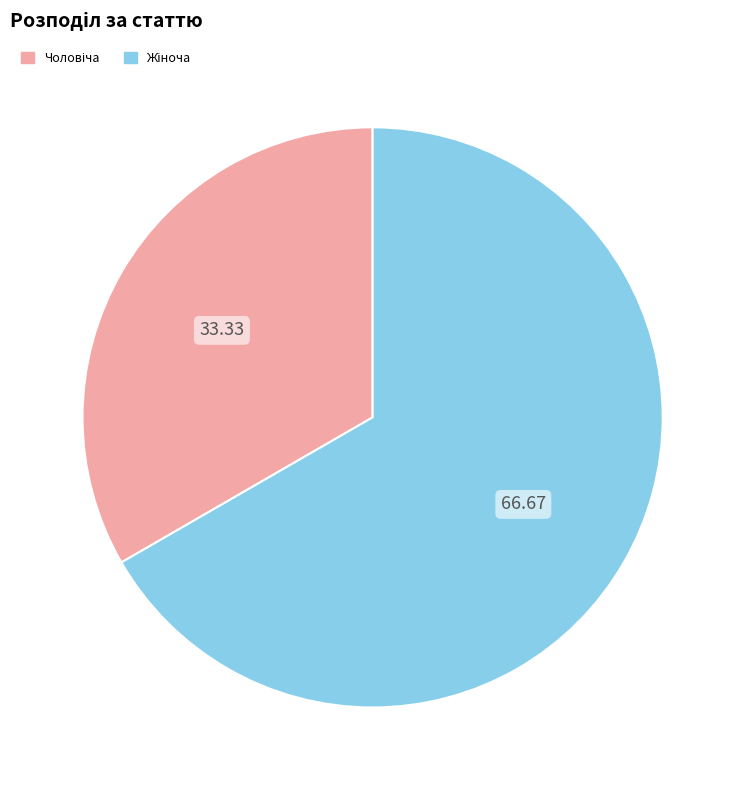

How many slices are in this pie chart?

2